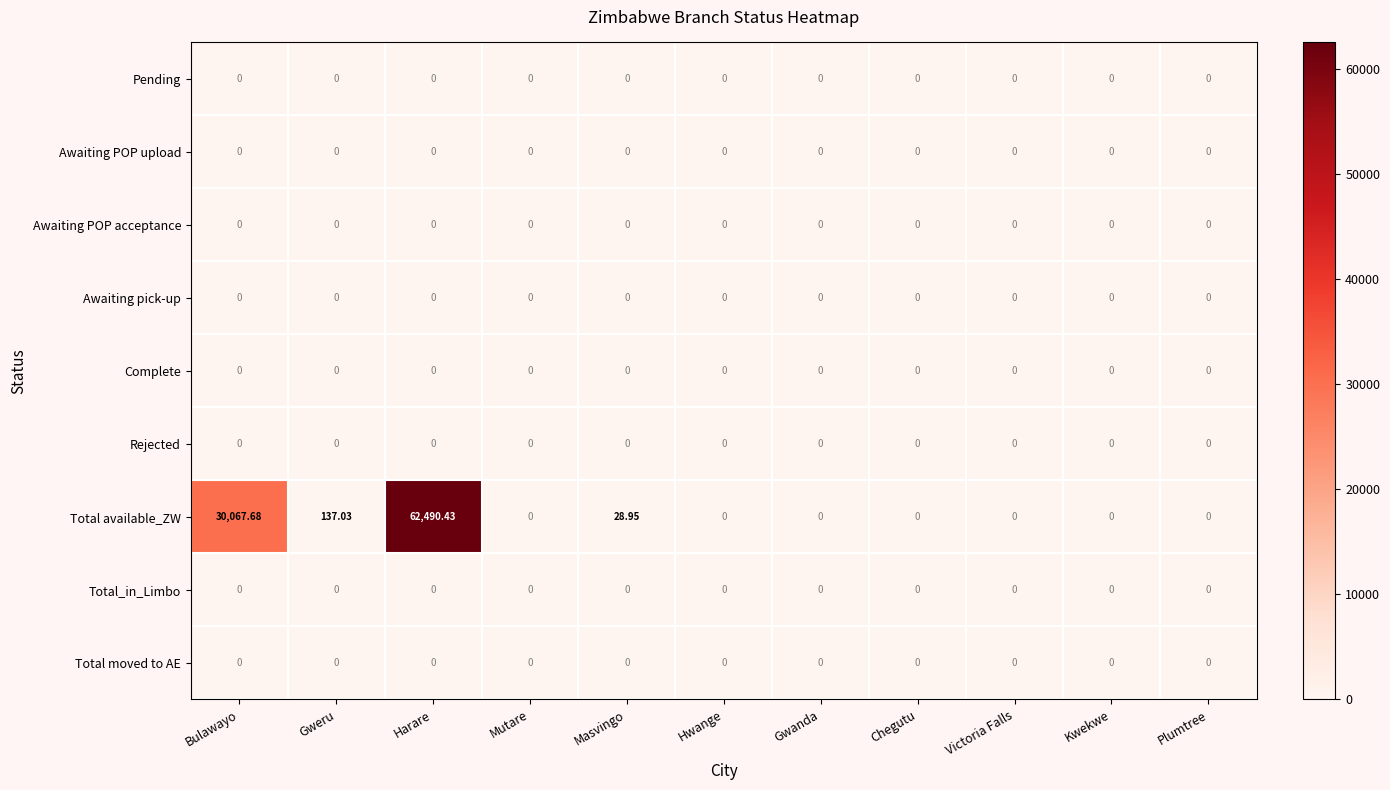

Which label corresponds to the largest value in the chart?

Harare